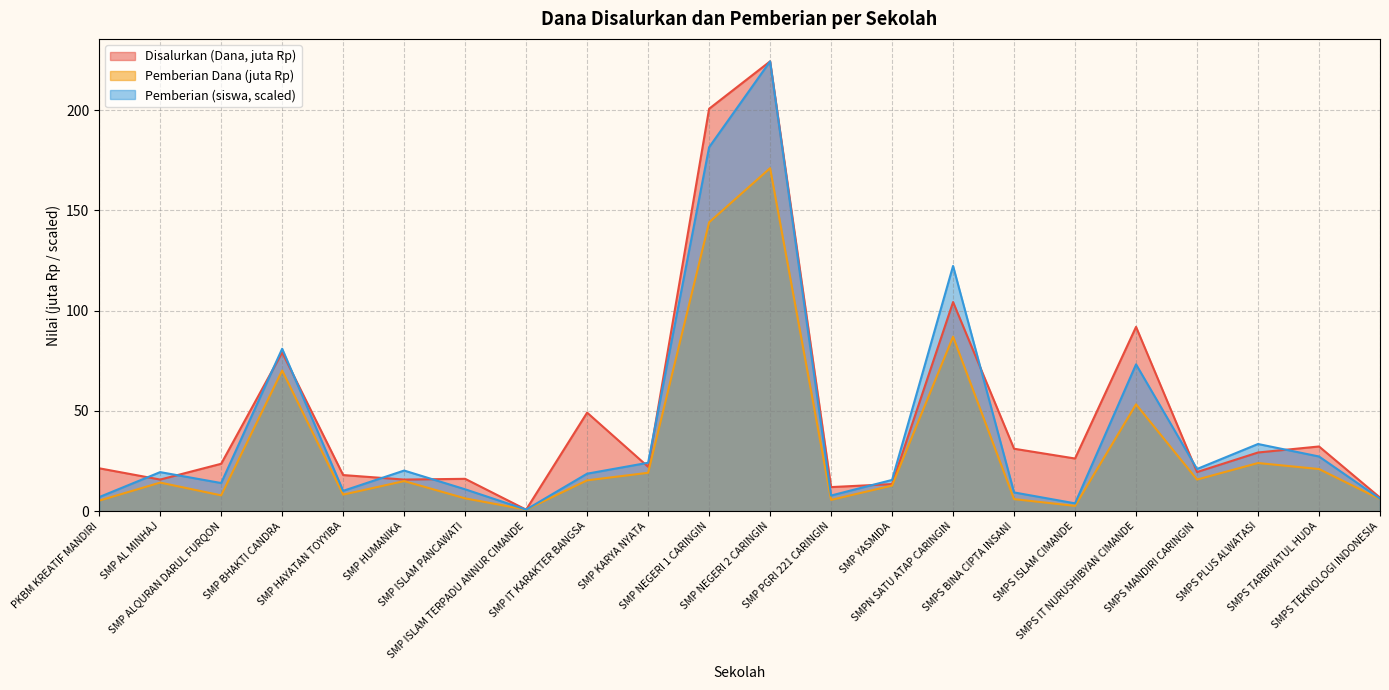

Is the value of Pemberian (Dana) at SMP ISLAM TERPADU ANNUR CIMANDE greater than the value of Pemberian at SMP ISLAM PANCAWATI?

No